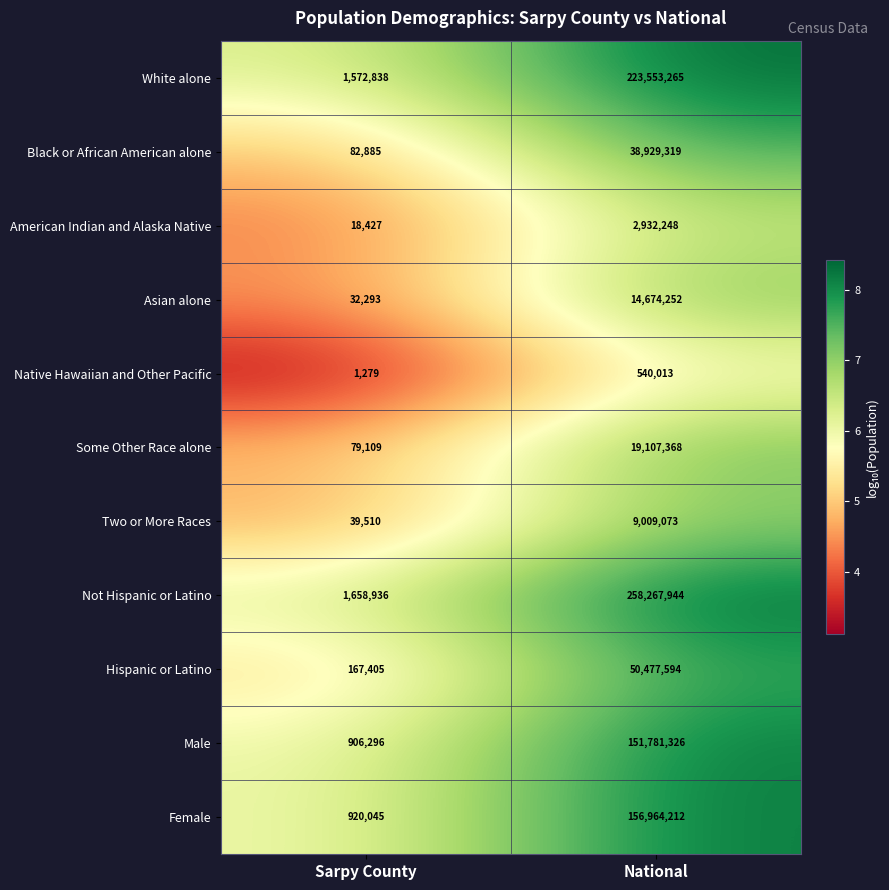

Reading left to right, extract all data points from this chart.

White alone: 1572838	223553265
Black or African American alone: 82885	38929319
American Indian and Alaska Native: 18427	2932248
Asian alone: 32293	14674252
Native Hawaiian and Other Pacific: 1279	540013
Some Other Race alone: 79109	19107368
Two or More Races: 39510	9009073
Not Hispanic or Latino: 1658936	258267944
Hispanic or Latino: 167405	50477594
Male: 906296	151781326
Female: 920045	156964212